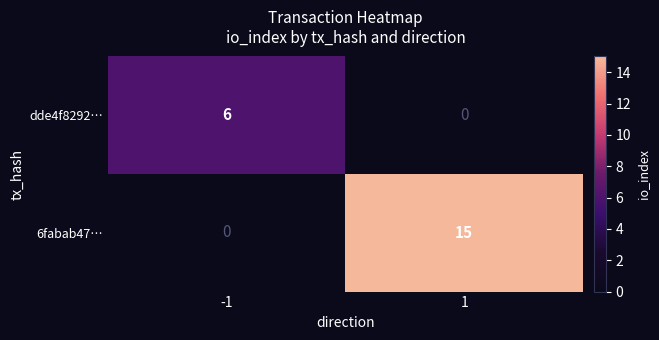

At -1, list the series in order from largest to smallest.

dde4f8292…, 6fabab47…